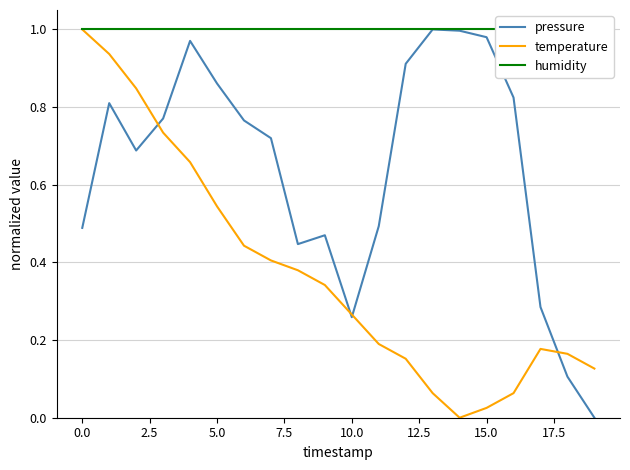

Reading right to left, list all the values displayed in this chart.

pressure: 0.0	0.1	0.3	0.8	1.0	1.0	1.0	0.9	0.5	0.3	0.5	0.4	0.7	0.8	0.9	1.0	0.8	0.7	0.8	0.5
temperature: 0.1	0.2	0.2	0.1	0.0	0.0	0.1	0.2	0.2	0.3	0.3	0.4	0.4	0.4	0.5	0.7	0.7	0.8	0.9	1.0
humidity: 1.0	1.0	1.0	1.0	1.0	1.0	1.0	1.0	1.0	1.0	1.0	1.0	1.0	1.0	1.0	1.0	1.0	1.0	1.0	1.0